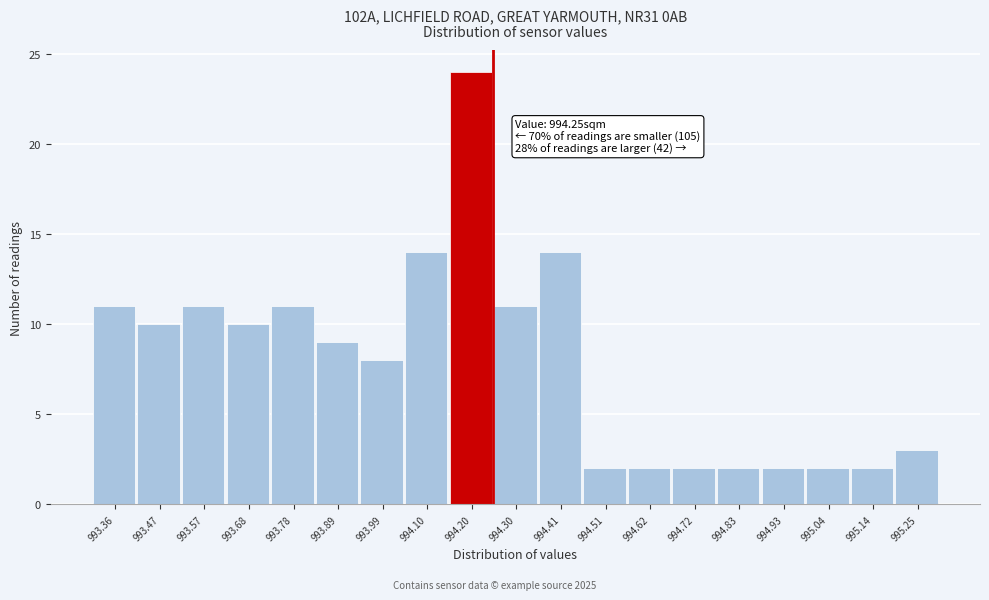

Which range on the x-axis has the tallest bar?

994.14 to 994.26